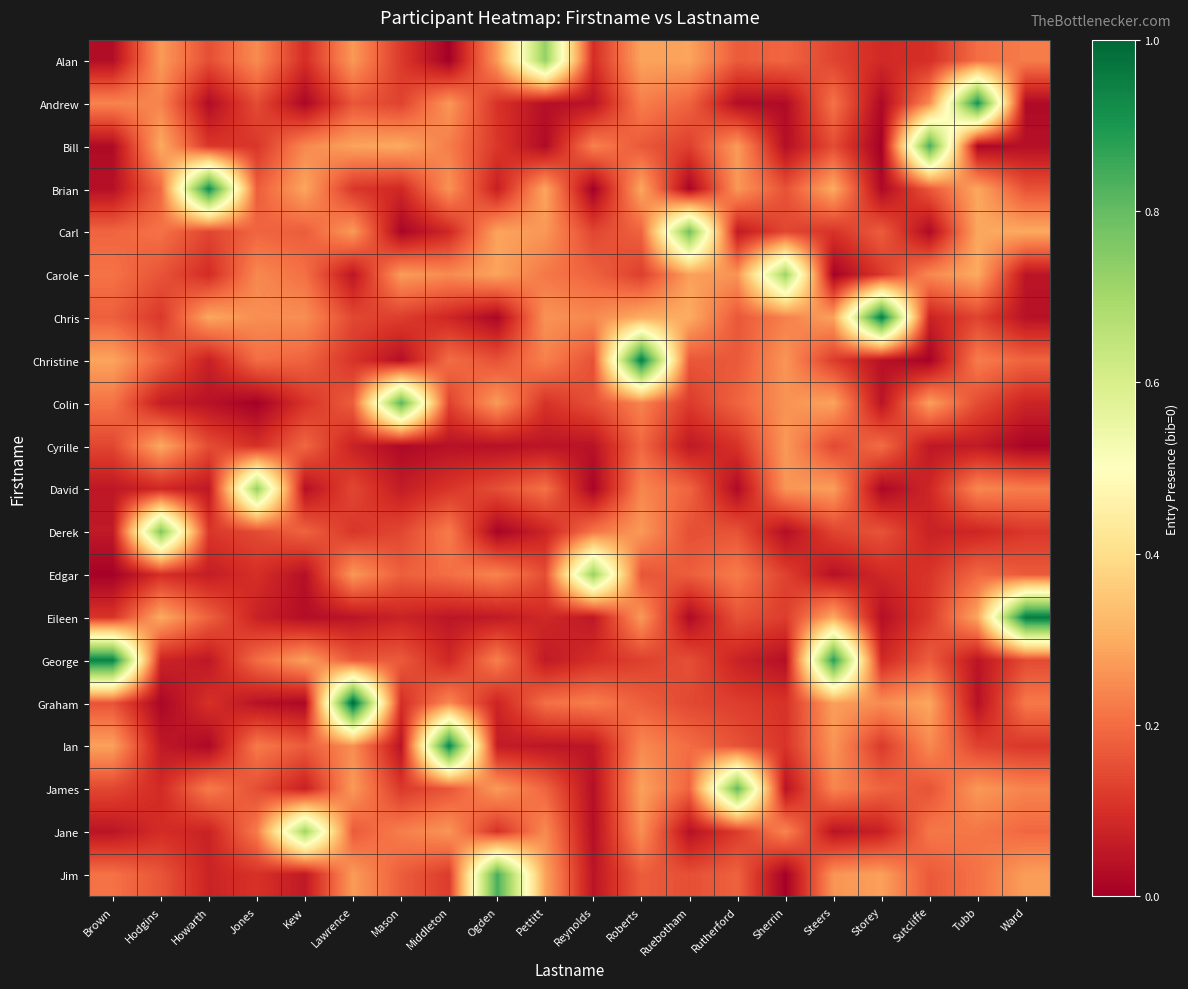

At how many categories does at least one series exceed 0?

20